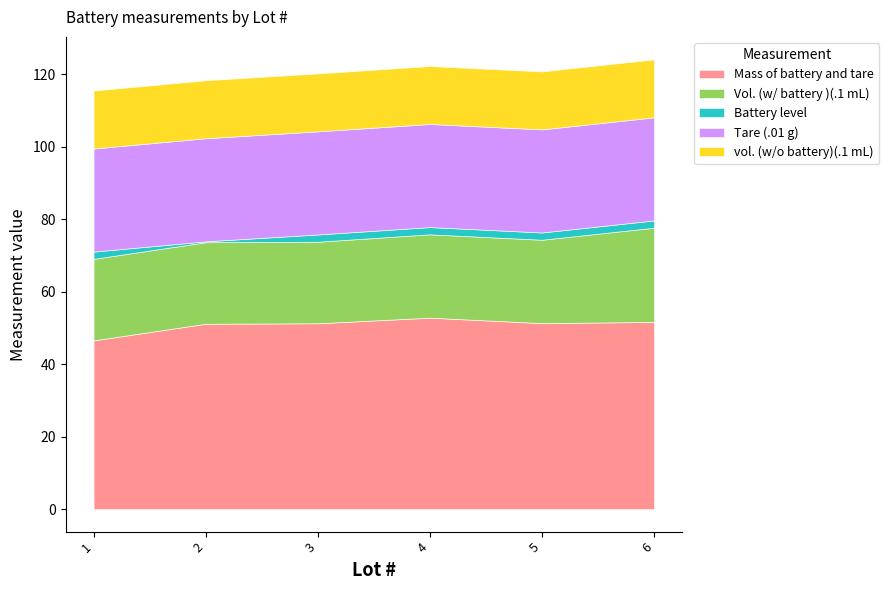

List the series in order of their peak value, lowest first.

Battery level, vol. (w/o battery)(.1 mL), Vol. (w/ battery )(.1 mL), Tare (.01 g), Mass of battery and tare